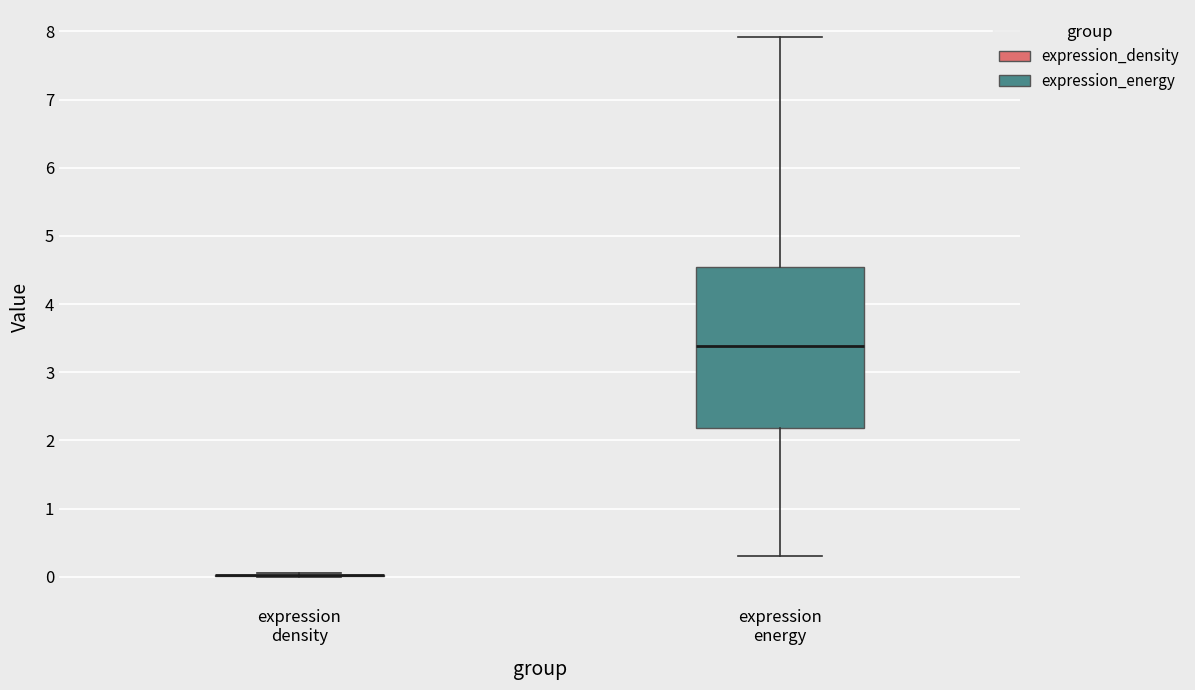

Where does the median line of the box for expression energy sit on the y-axis? The values are not printed on the chart, so give them approximately, as read against the axis.

3.4